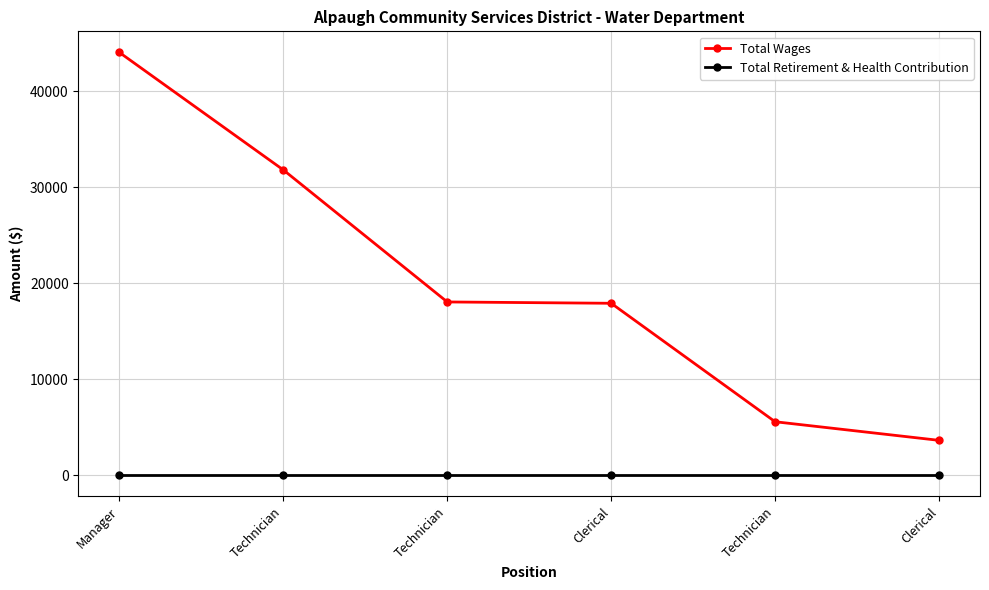

Does the chart have visible grid lines?

Yes